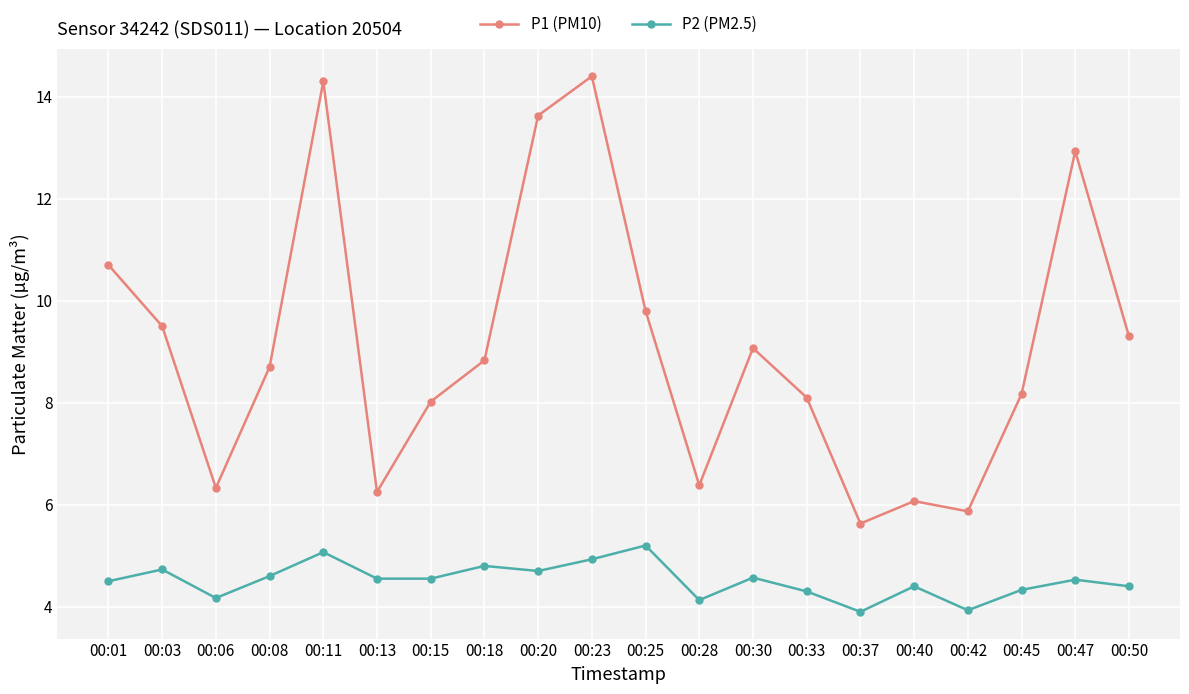

The P2 (PM2.5) series shows 7.7 at 00:18. True or false?

False